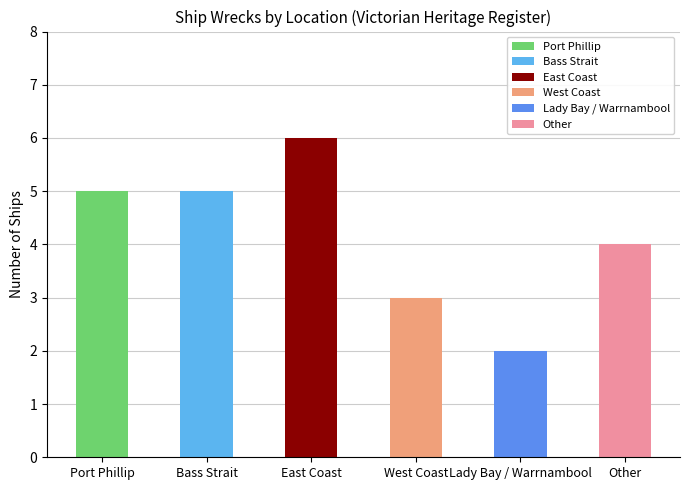

What is the smallest value displayed?

2